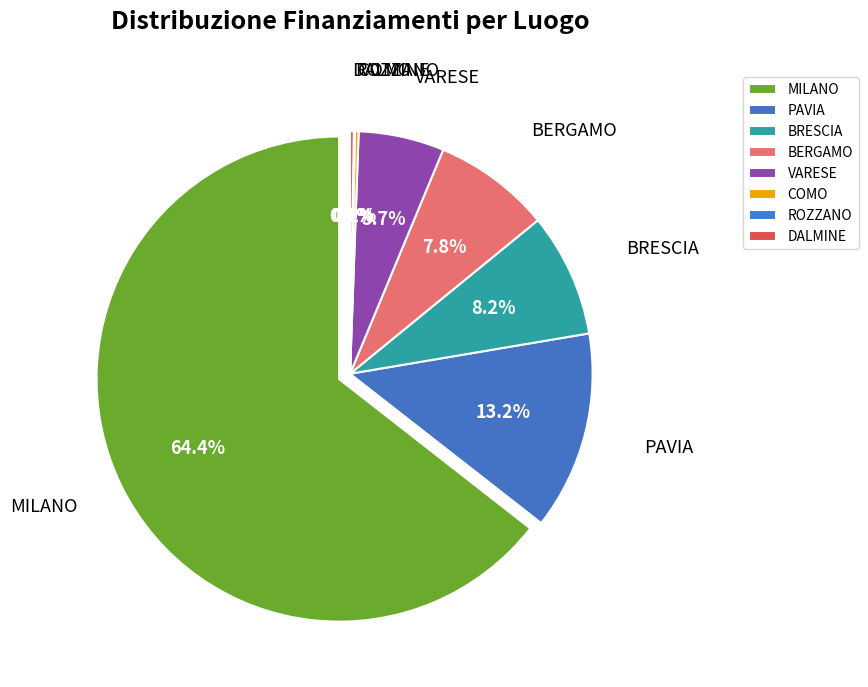

The COMO slice represents 0% of the pie. True or false?

True